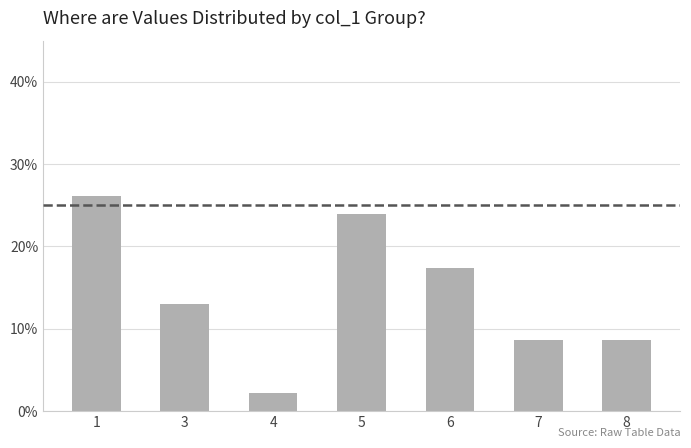

Read the value at 5.

23.9